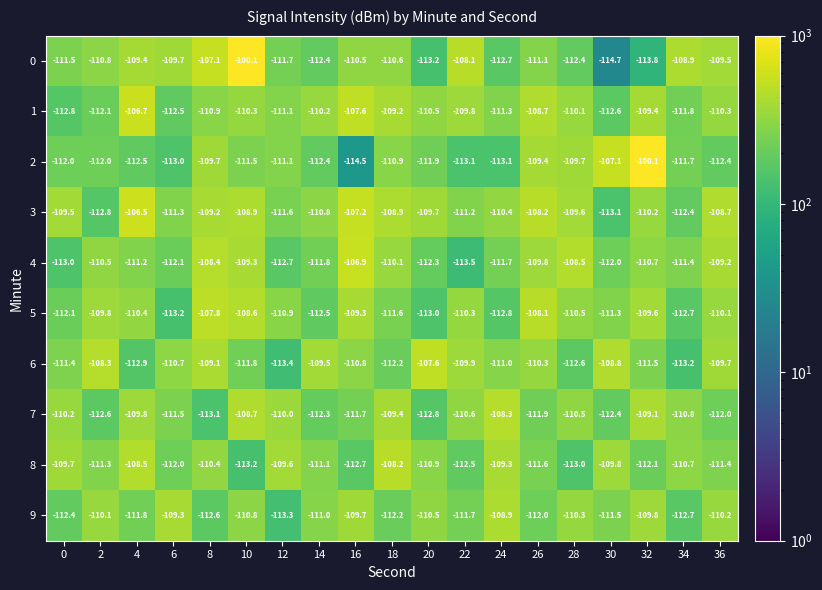

True or false: 0 has a value of -55.2 at 22.

False